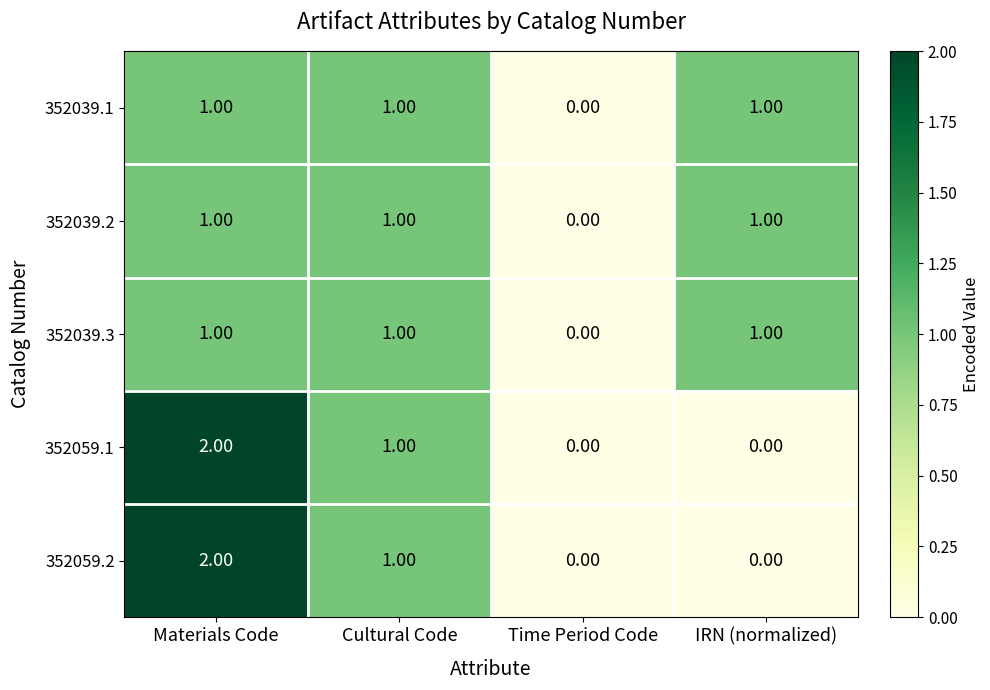

What is the sum of all 352059.2 values?

3